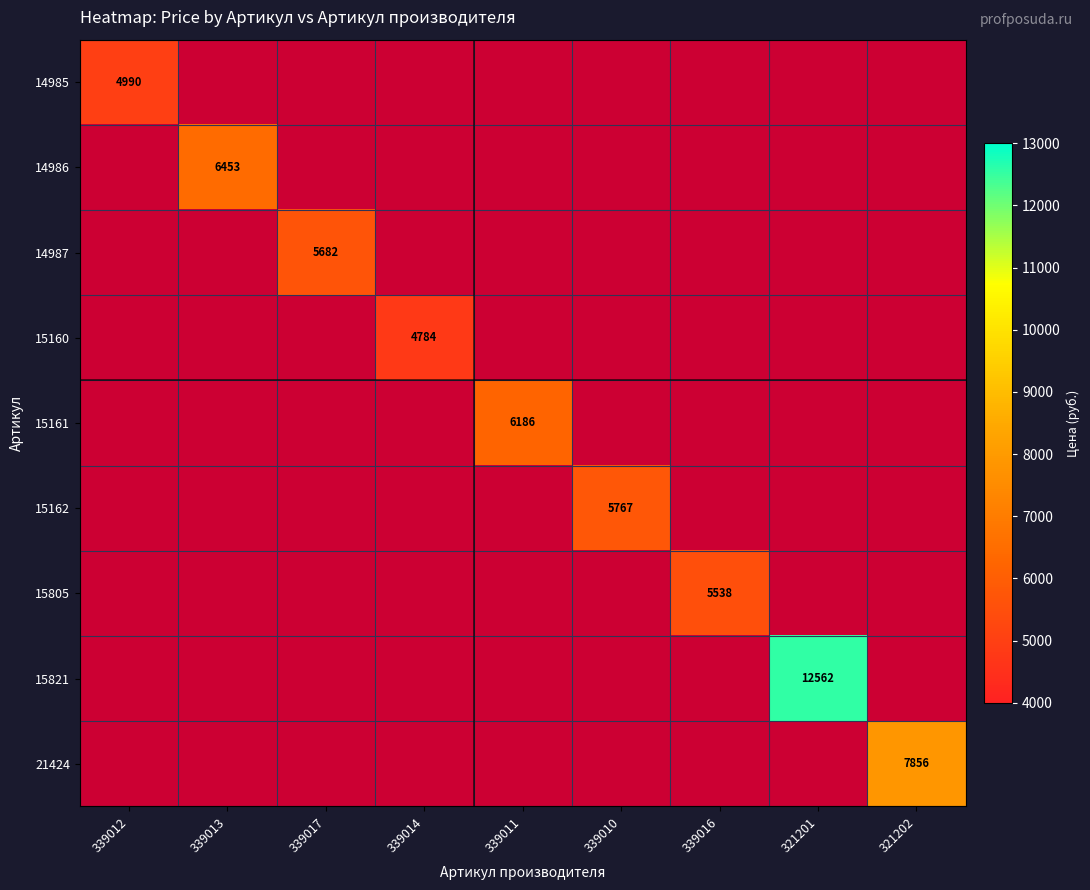

Between 339017 and 339013, which is larger?

339013